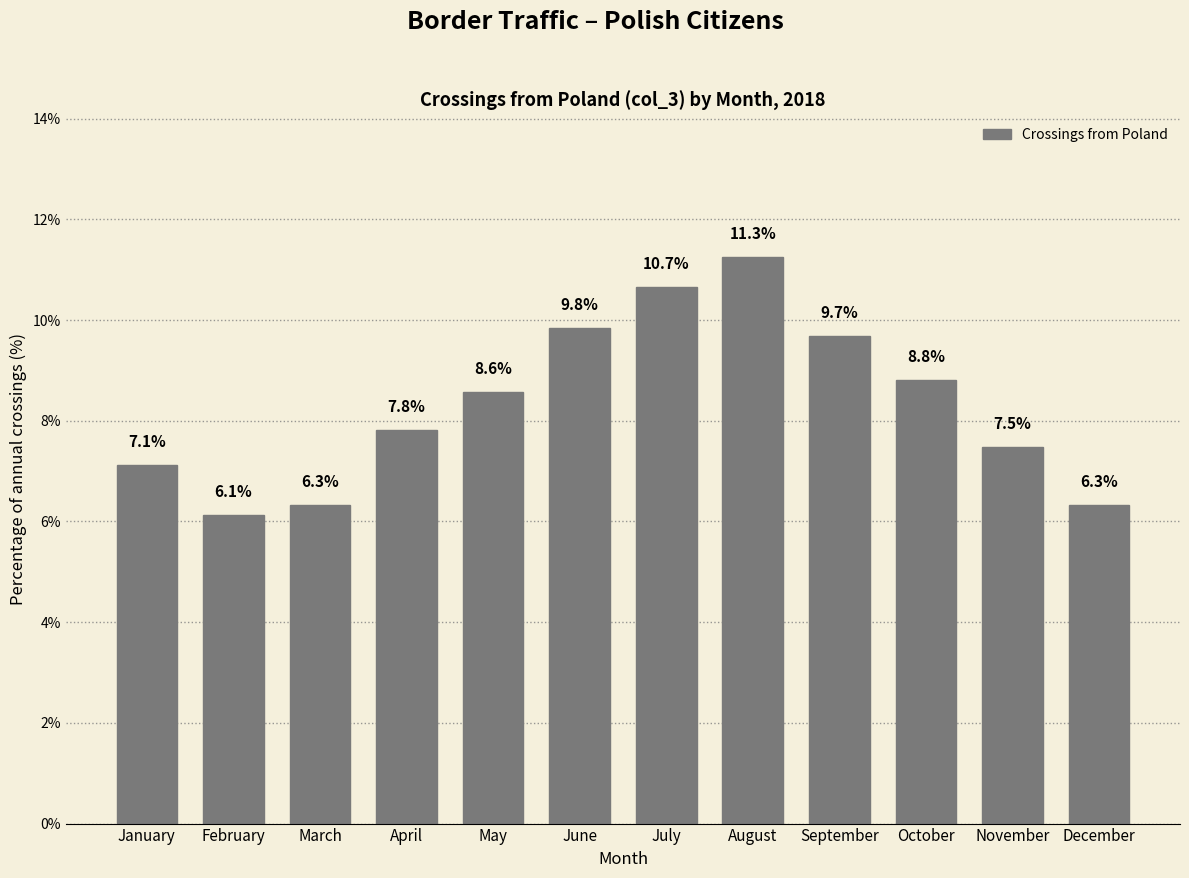

Reading left to right, what are all the values shown in this chart?

January=7.1	February=6.1	March=6.3	April=7.8	May=8.6	June=9.8	July=10.7	August=11.3	September=9.7	October=8.8	November=7.5	December=6.3